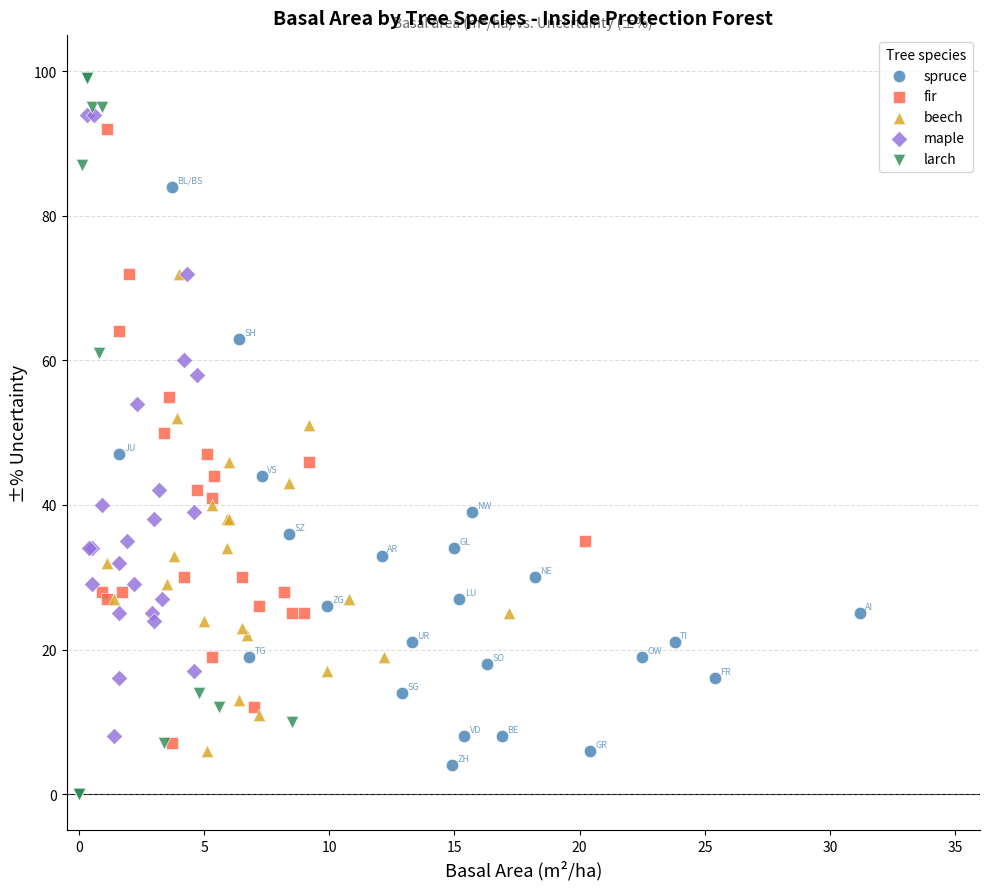

Which series has the largest Y range (max minus min)?

larch